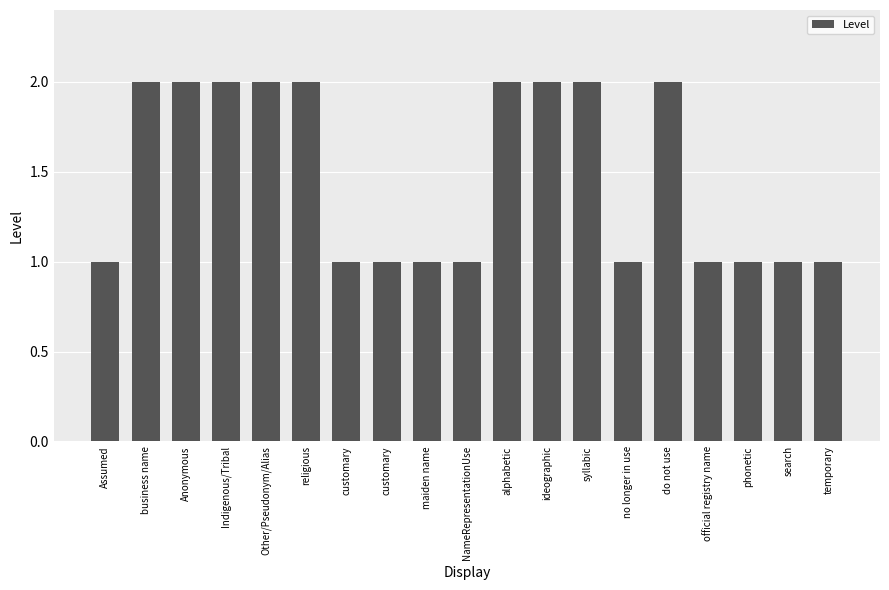

List the labels in order of value, smallest first.

Assumed, customary, customary, maiden name, NameRepresentationUse, no longer in use, official registry name, phonetic, search, temporary, business name, Anonymous, Indigenous/Tribal, Other/Pseudonym/Alias, religious, alphabetic, ideographic, syllabic, do not use